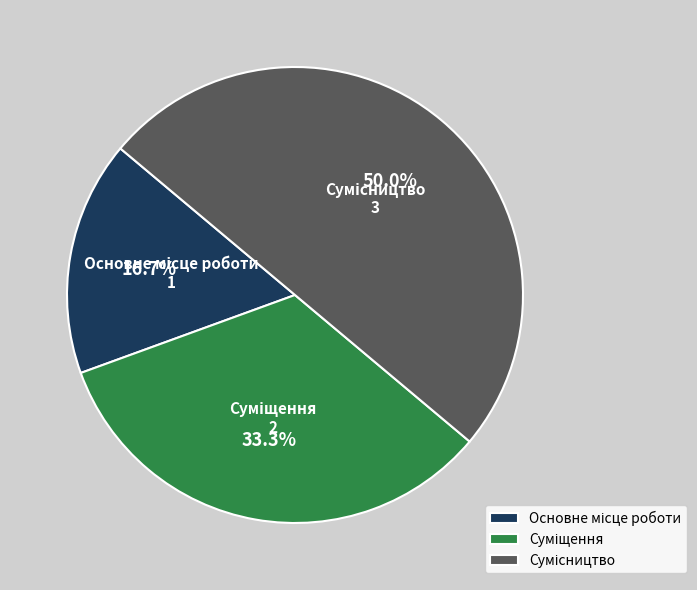

Which slice is the largest?

Сумісництво